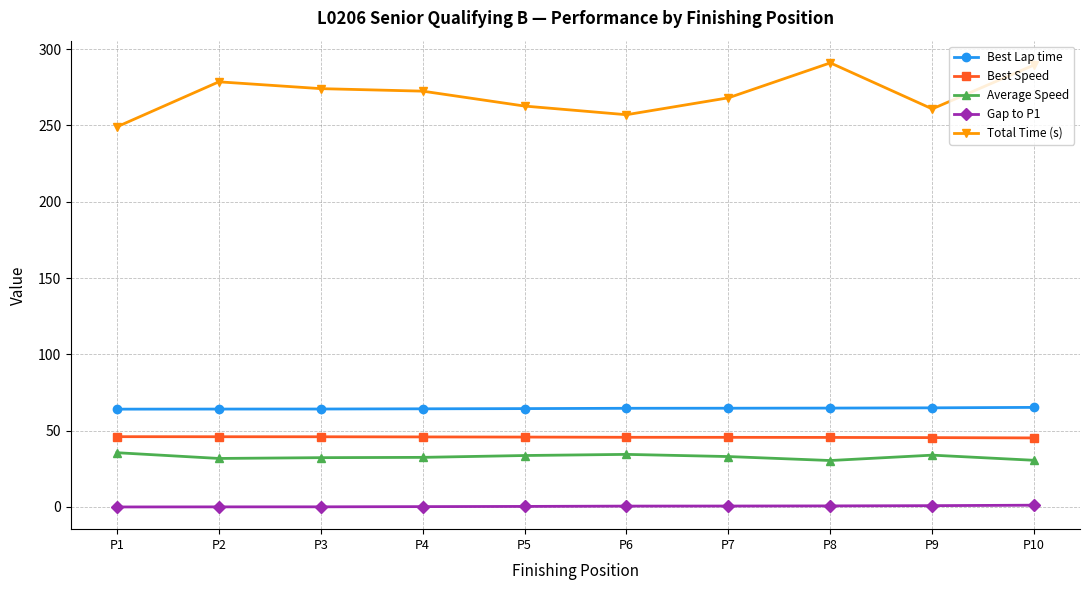

True or false: Average Speed and Best Lap time cross at least once.

False